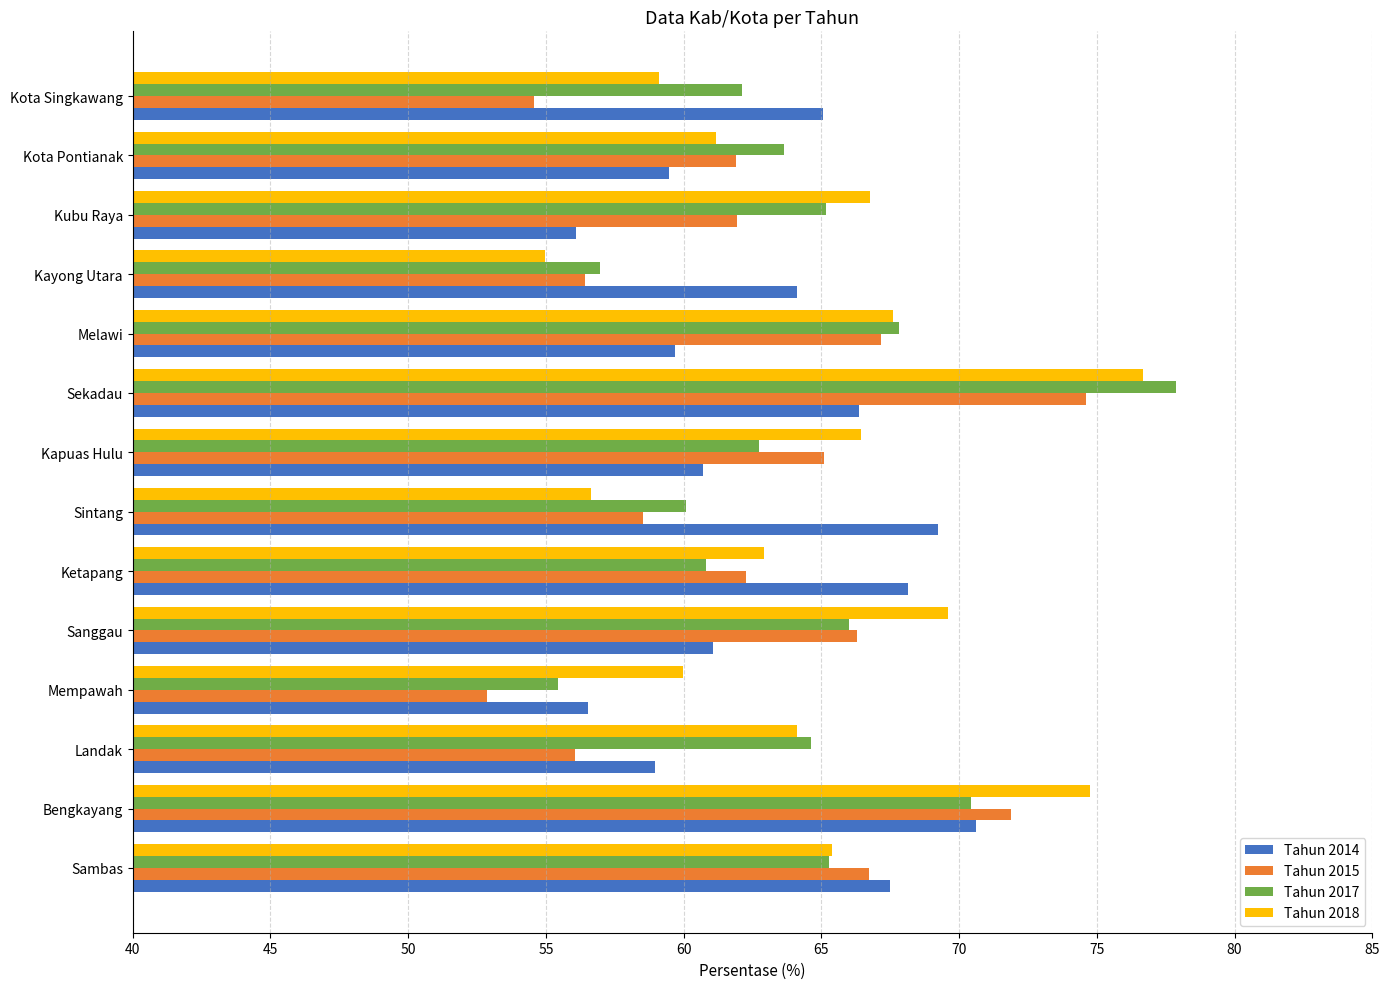

At which label does Tahun 2014 reach its minimum?

Kubu Raya